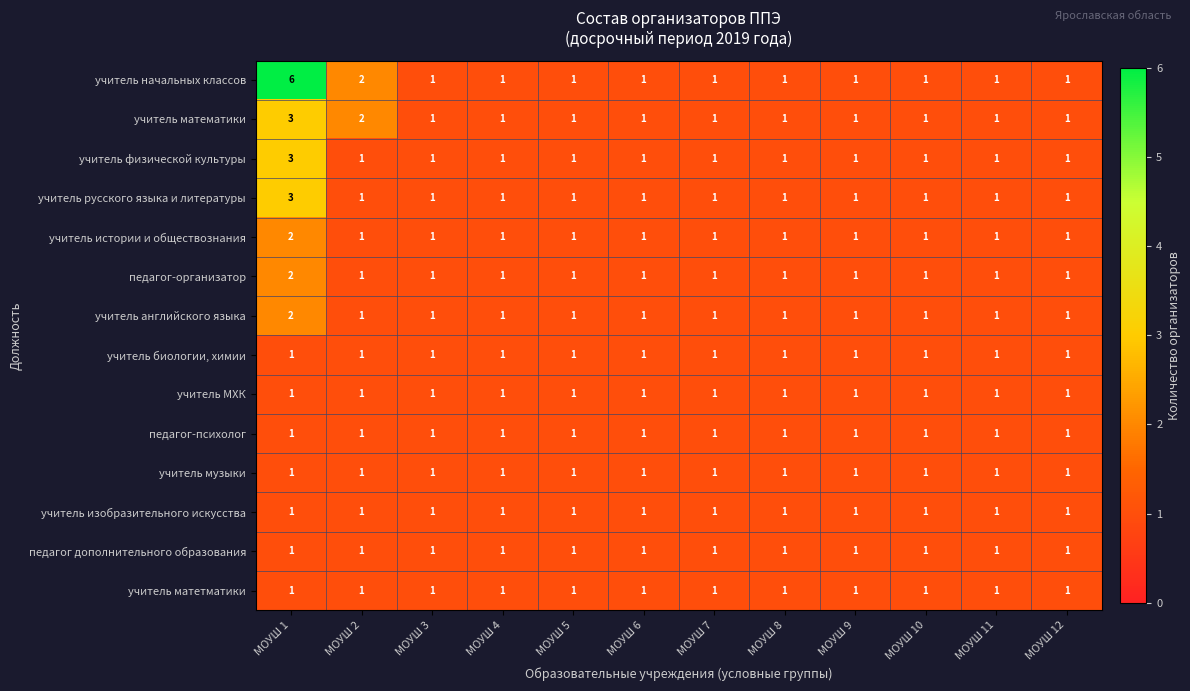

At which label does педагог-организатор reach its peak?

МОУШ 1